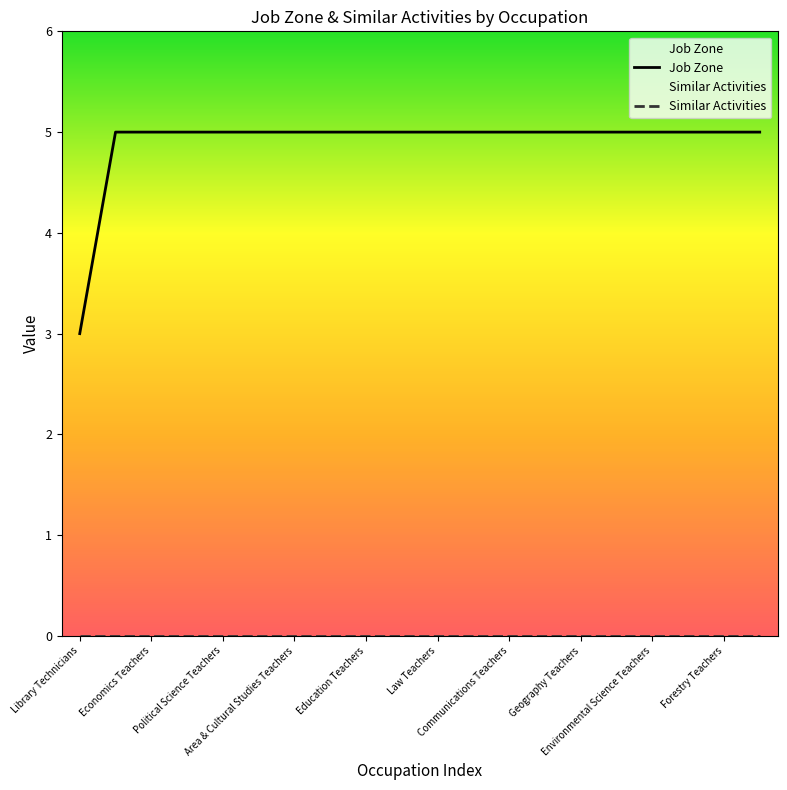

Is the value of Similar Activities at 16 greater than the value of Job Zone at Economics Teachers?

No